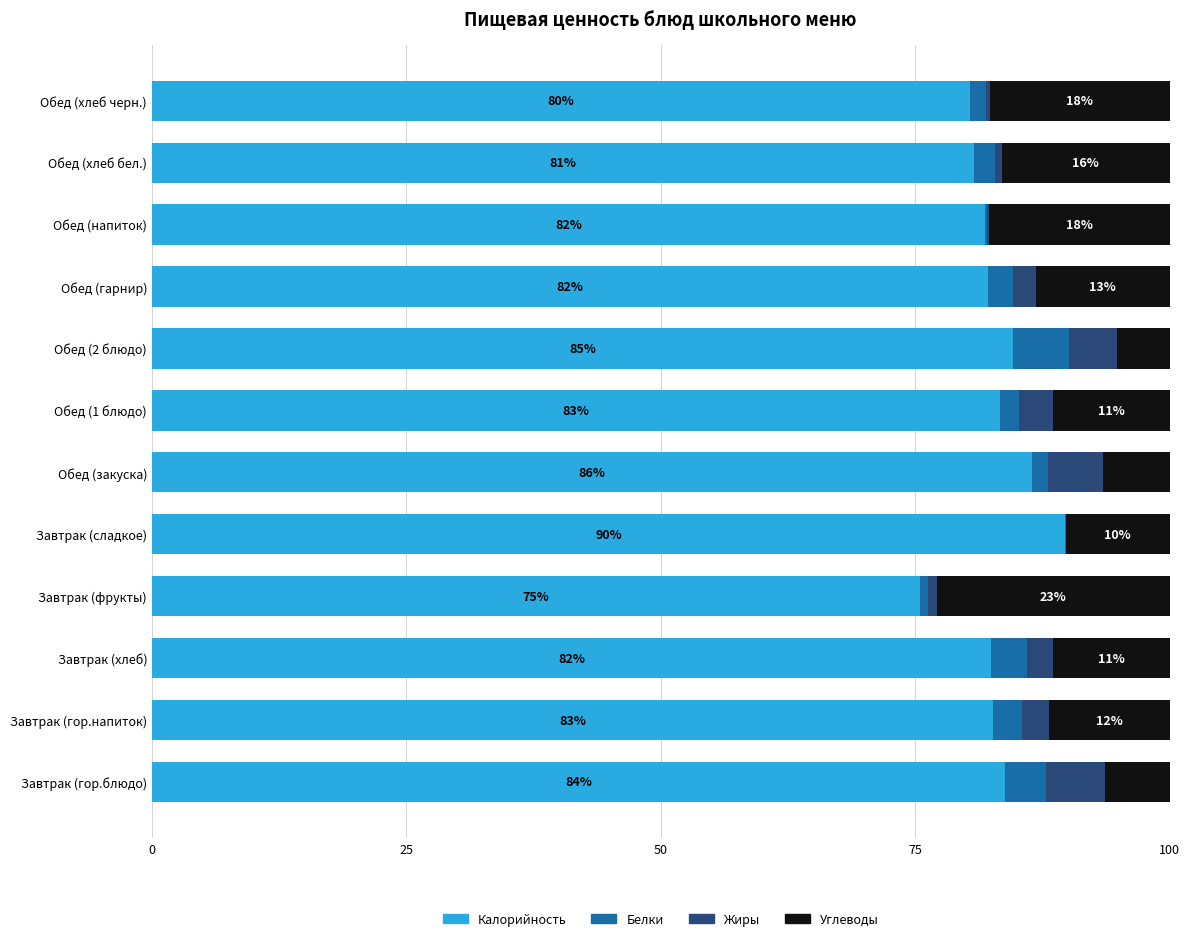

Read the Калорийность value at Завтрак (хлеб).

82.5